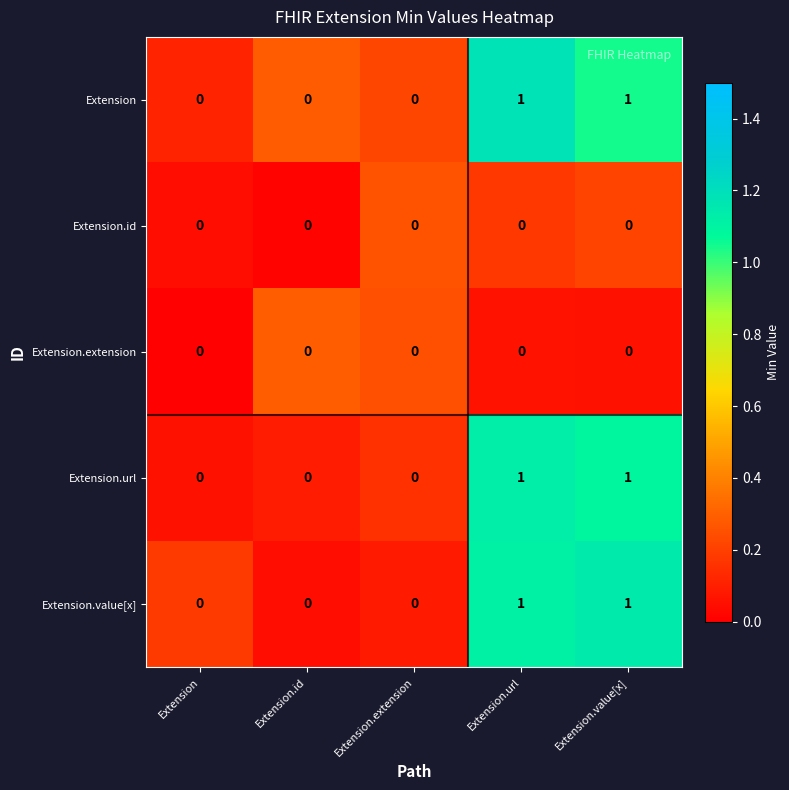

Reading left to right, transcribe all the data shown in this chart.

Extension: 0	0	0	1	1
Extension.id: 0	0	0	0	0
Extension.extension: 0	0	0	0	0
Extension.url: 0	0	0	1	1
Extension.value[x]: 0	0	0	1	1